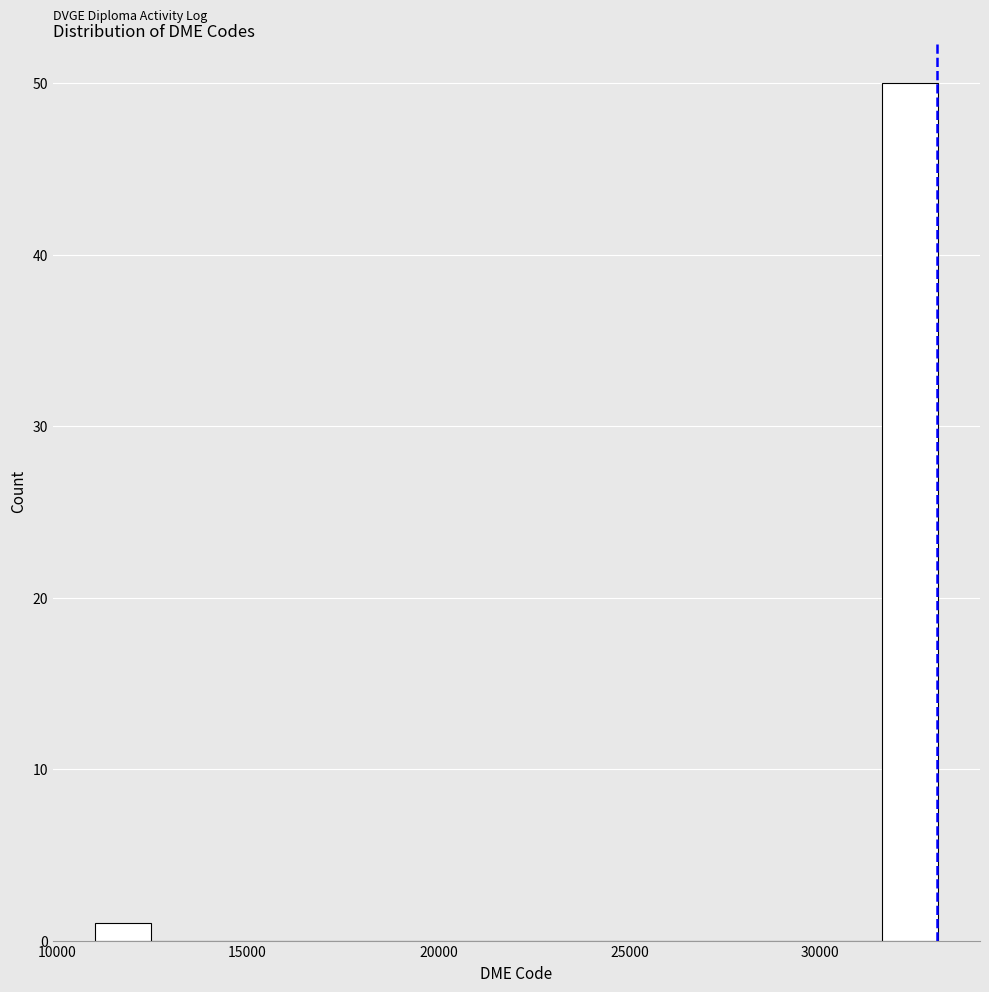

Around what value on the x-axis is the tallest bar? Give the approximate position of its centre, as read against the axis.

32500